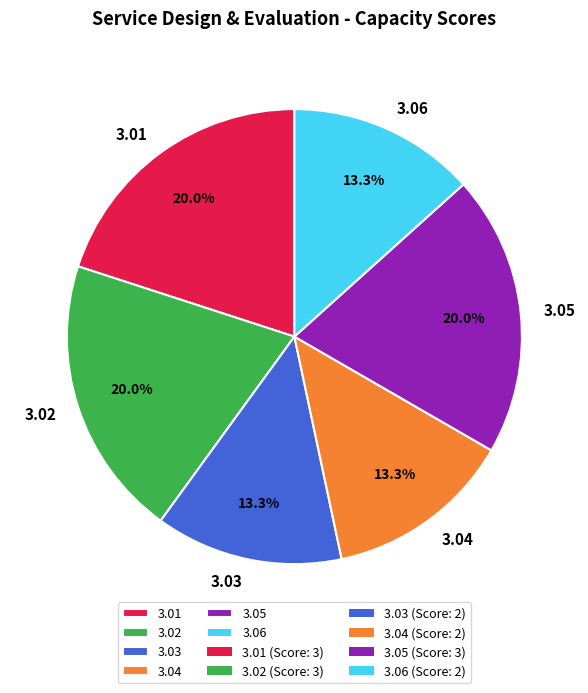

To the nearest percent, what is the difference between the 3.02 and 3.06 slice percentages?

7%